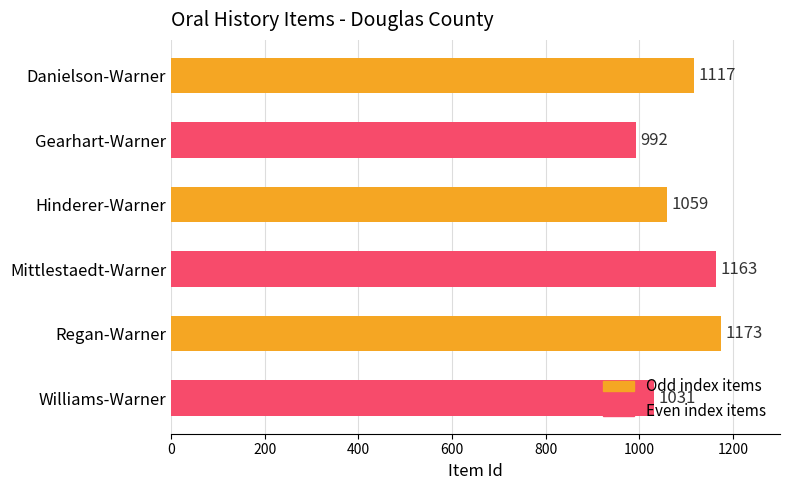

What is the ratio of the value at Williams-Warner to the value at Hinderer-Warner?

1.0